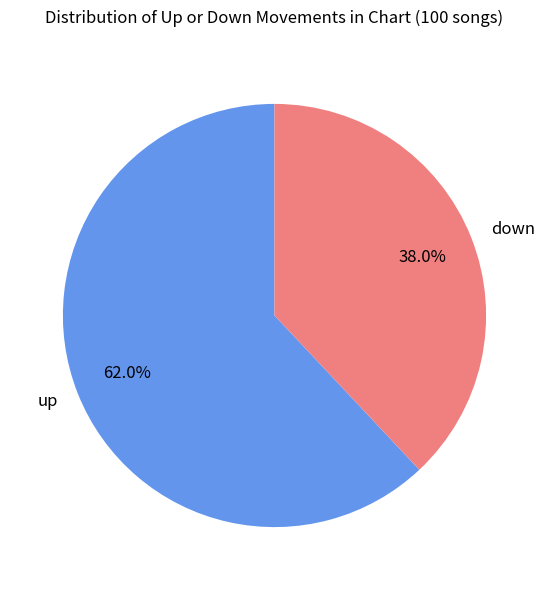

What percentage is the down slice, to the nearest percent?

38%